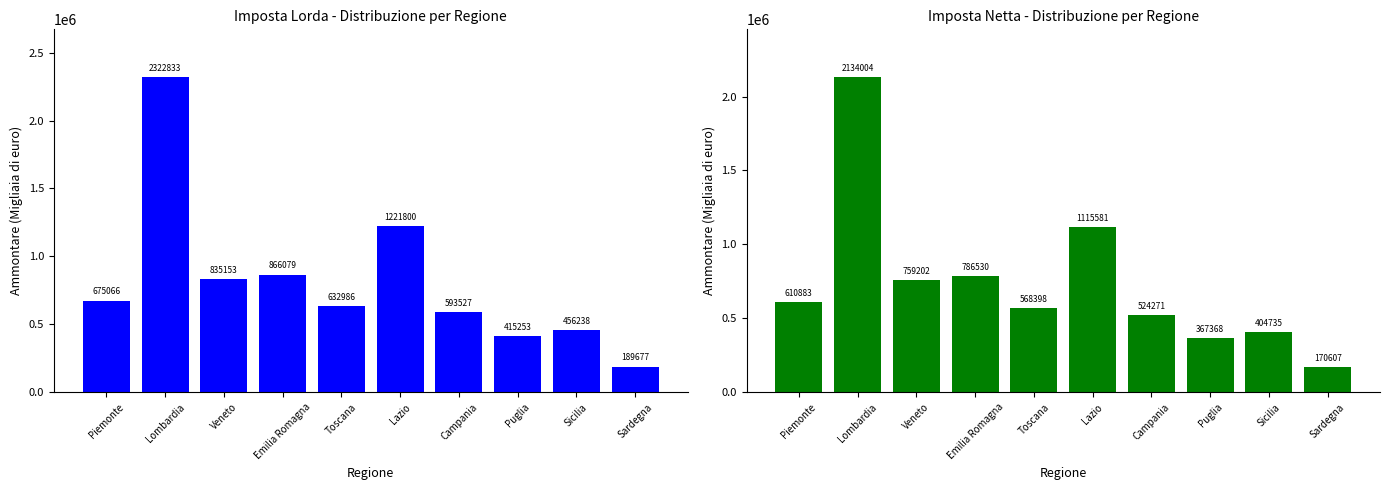

Reading left to right, list all the values displayed in this chart.

Imposta lorda (Ammontare): 675066	2322833	835153	866079	632986	1221800	593527	415253	456238	189677
Imposta netta (Ammontare): 610883	2134004	759202	786530	568398	1115581	524271	367368	404735	170607